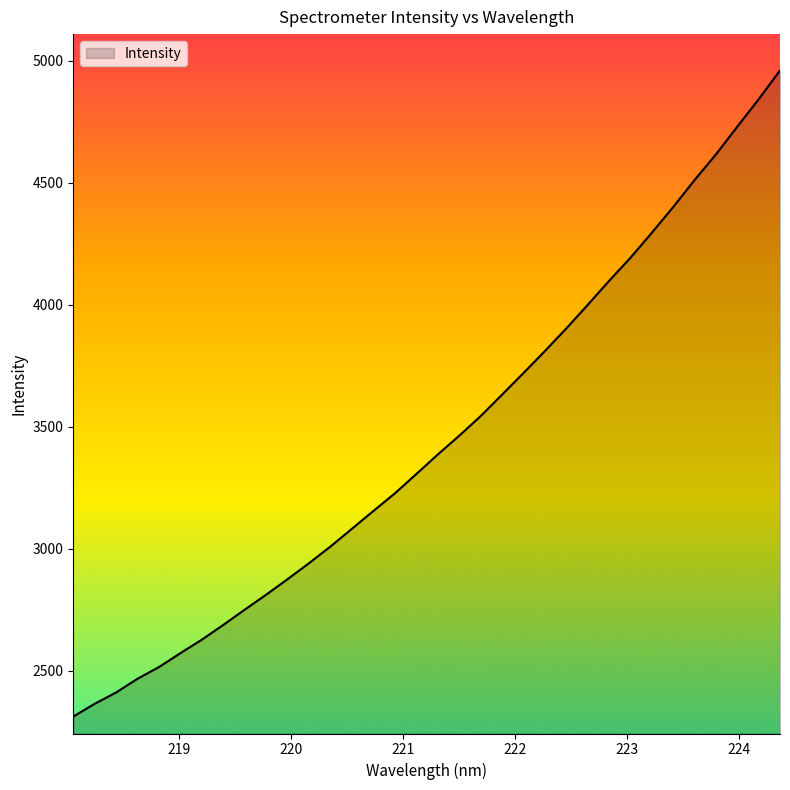

What is the minimum value shown in the chart?

2311.8